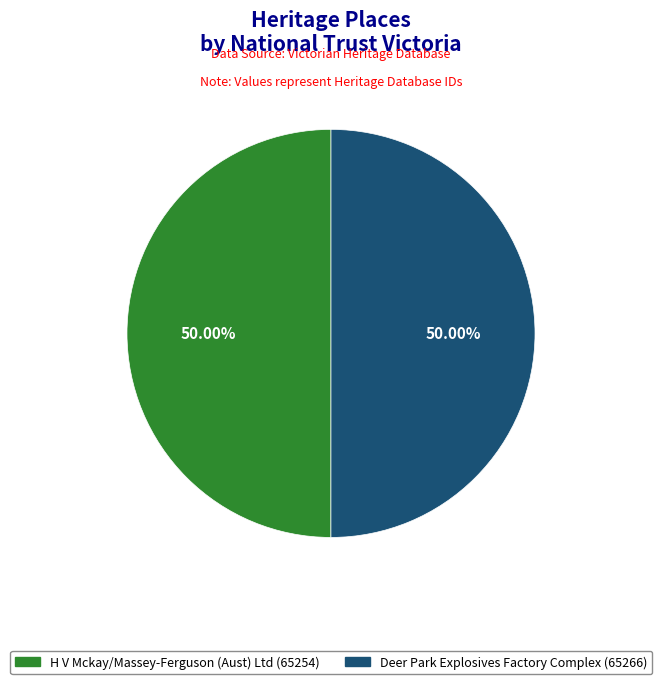

How many slices are in this pie chart?

2